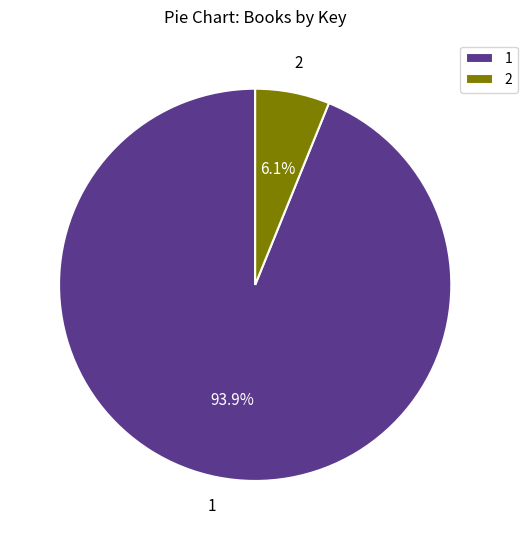

How much of the chart is everything except 2?

93.9%